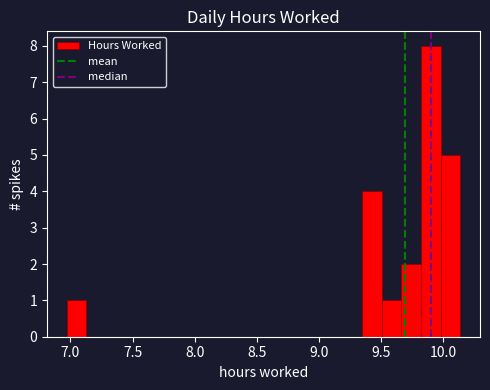

Around what value on the x-axis is the tallest bar? Give the approximate position of its centre, as read against the axis.

9.90